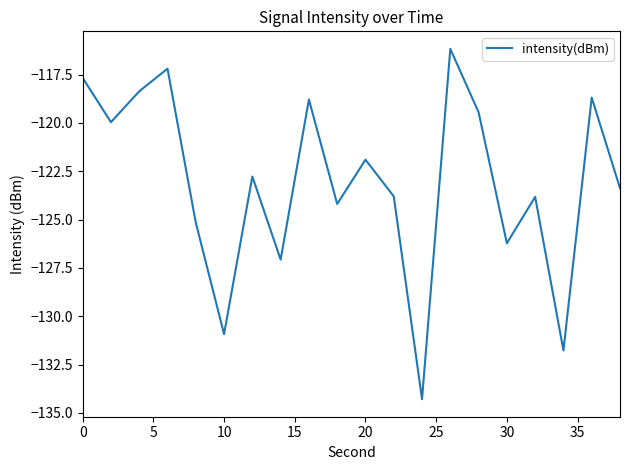

What is the difference between the maximum and minimum values?

18.1